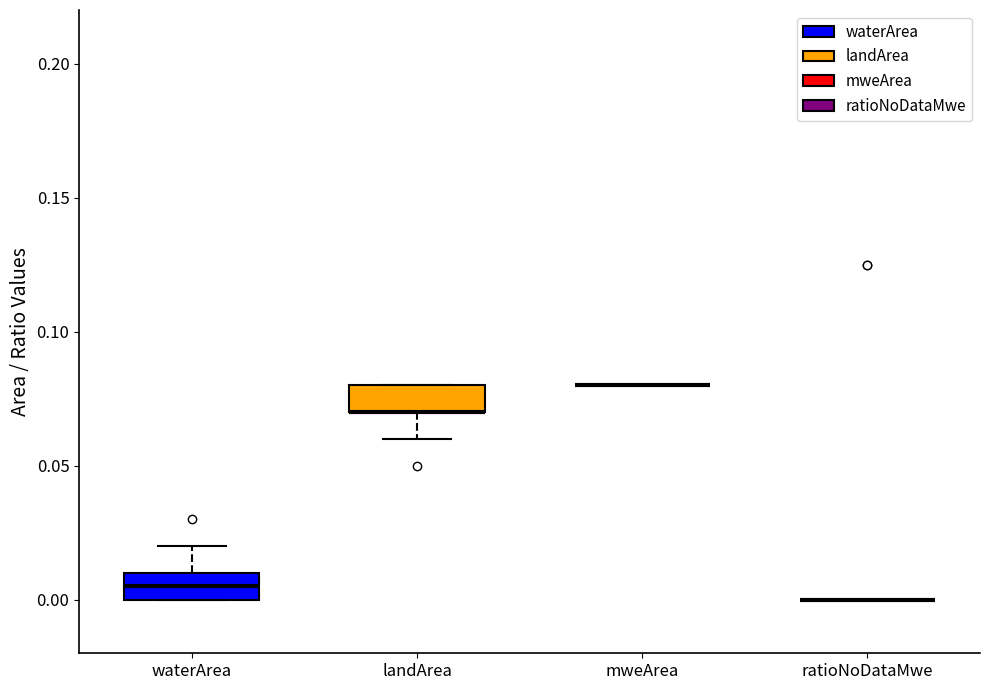

Reading left to right, transcribe this box plot: for each box, give where its median line is, the range the box spans, and where its two whiskers end, as read against the y-axis. The values are not printed on the chart, so give them approximately, as read against the axis.

waterArea: median 0.005, box 0.000 to 0.010, whiskers 0.000 to 0.020
landArea: median 0.070 (drawn on the box's lower edge), box 0.070 to 0.080, whiskers 0.060 to 0.080
mweArea: box collapsed to a line at 0.080, whiskers 0.080 to 0.080
ratioNoDataMwe: box collapsed to a line at 0.000, whiskers 0.000 to 0.000